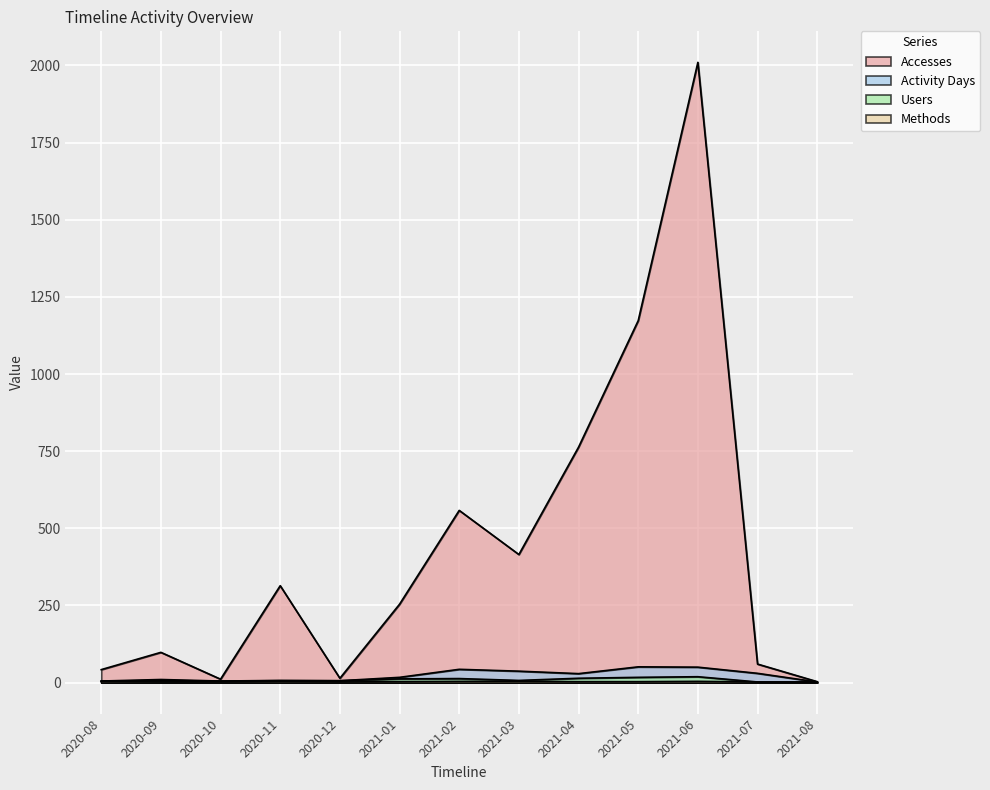

Which series has the widest spread of values?

Accesses